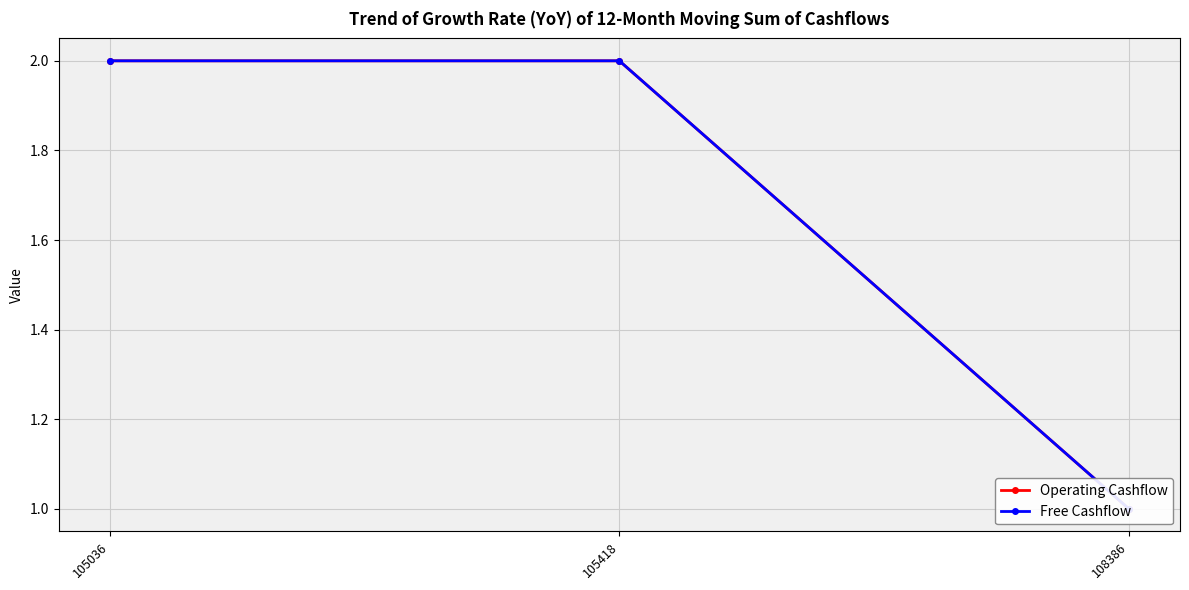

Reading left to right, transcribe all the data shown in this chart.

Operating Cashflow: 105036=2	105418=2	108386=1
Free Cashflow: 105036=2	105418=2	108386=1